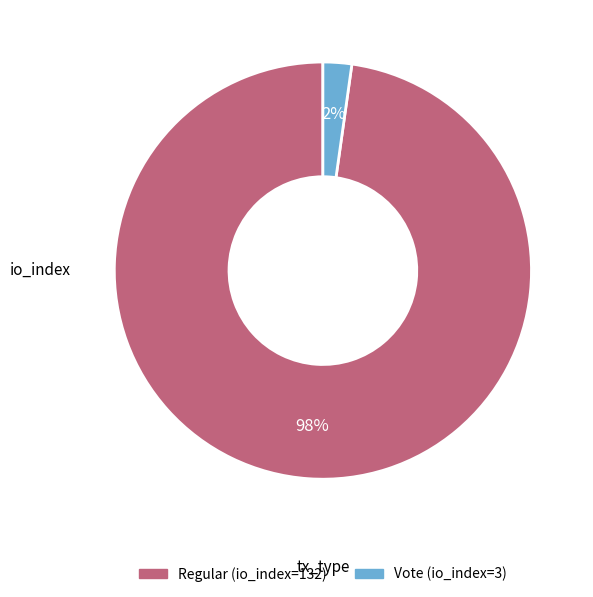

Combined, do Regular (io_index=132) and Vote (io_index=3) account for over 50%?

Yes